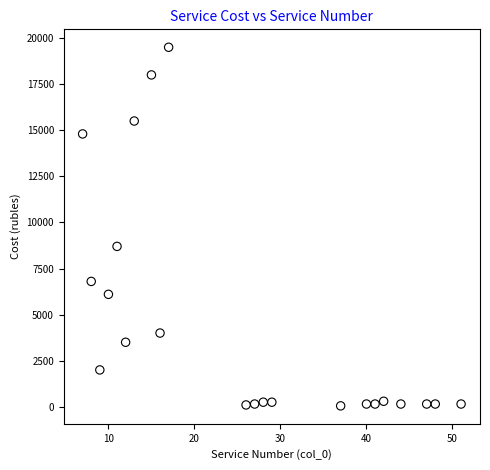

What Y value in the scatter plot is closest to 9775?

8700